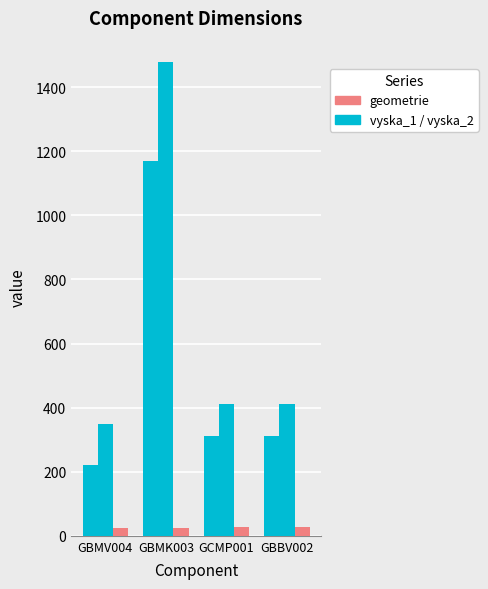

The geometrie series shows 6 at GCMP001. True or false?

False